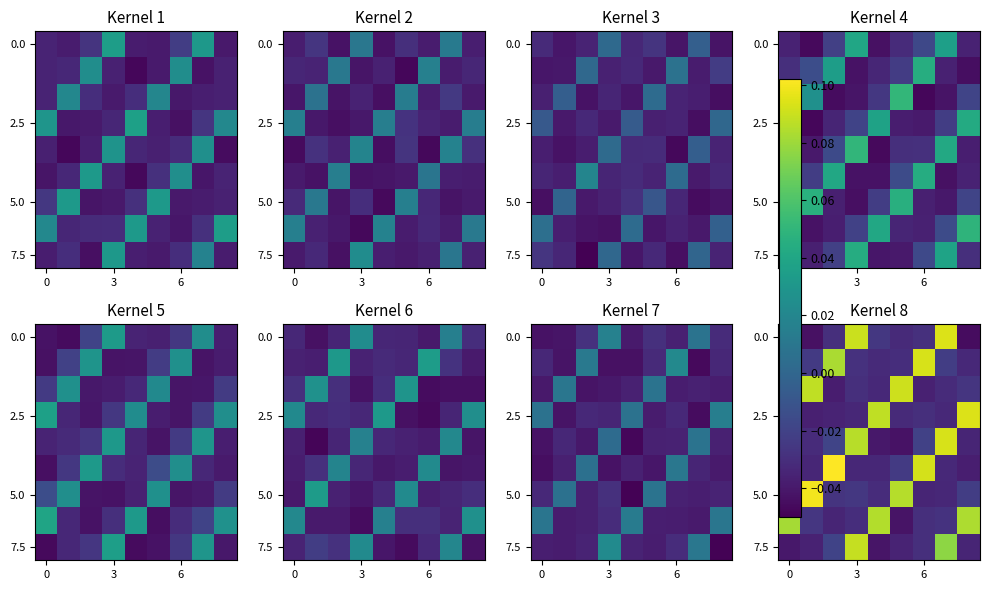

How many data points does each series have?

9